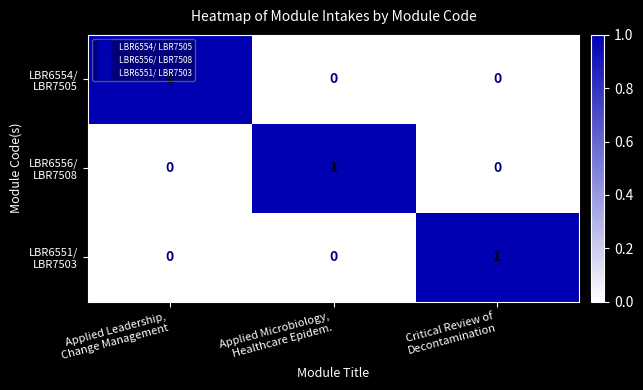

How many distinct data groups are displayed?

3